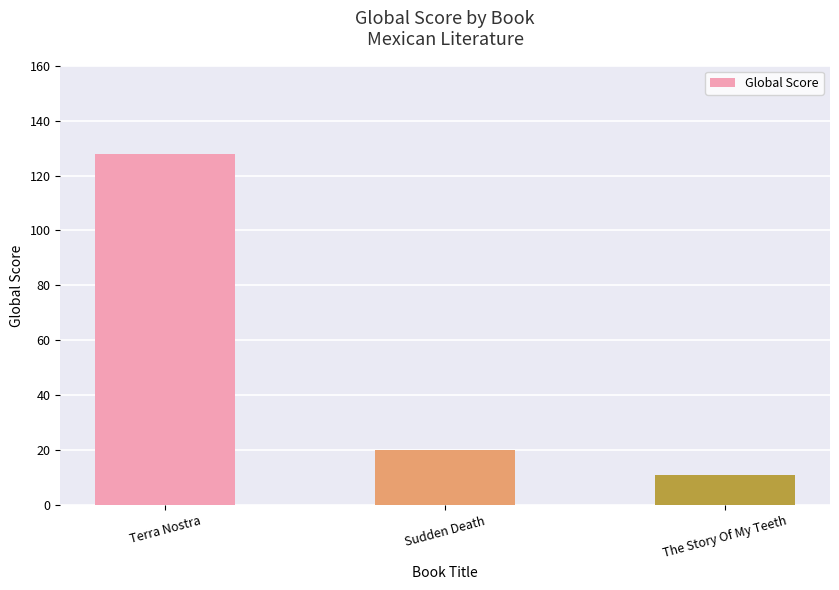

The value at Sudden Death is 34. True or false?

False